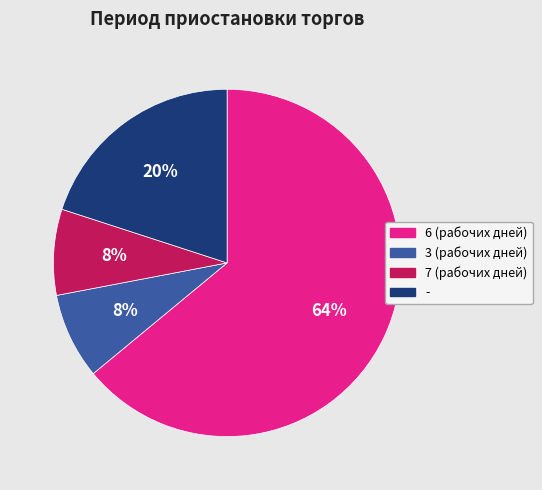

To the nearest percent, what is the combined percentage of 3 (рабочих дней) and 6 (рабочих дней)?

72%